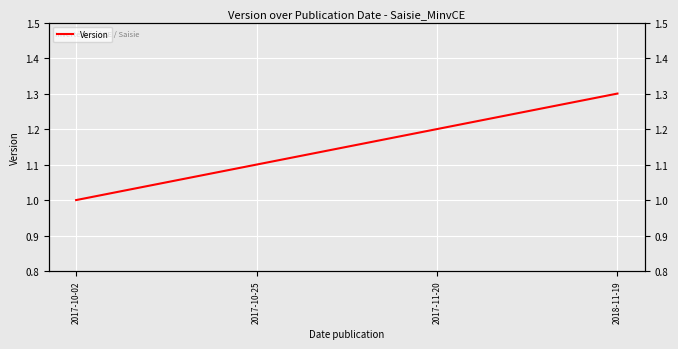

Count the number of categories in the chart.

4